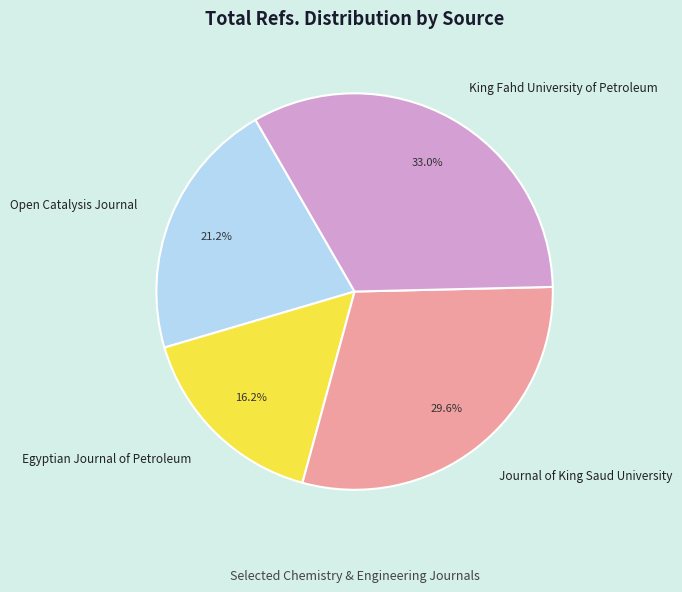

How many slices are in this pie chart?

4